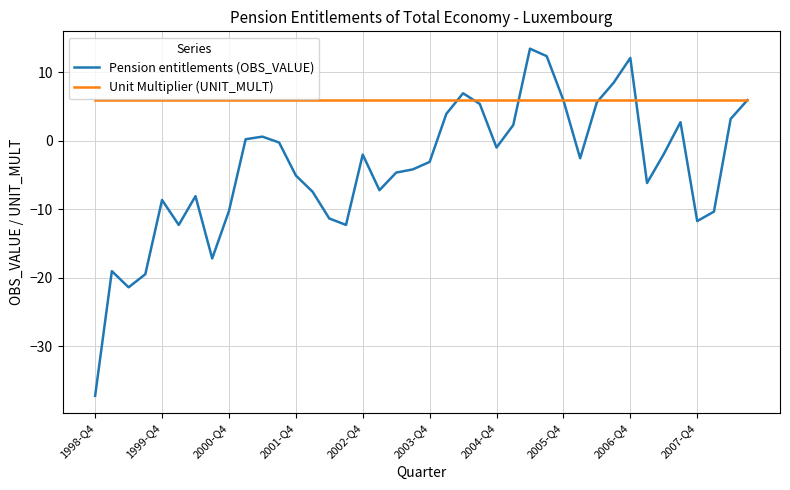

What is the minimum value shown in the chart?

-37.2